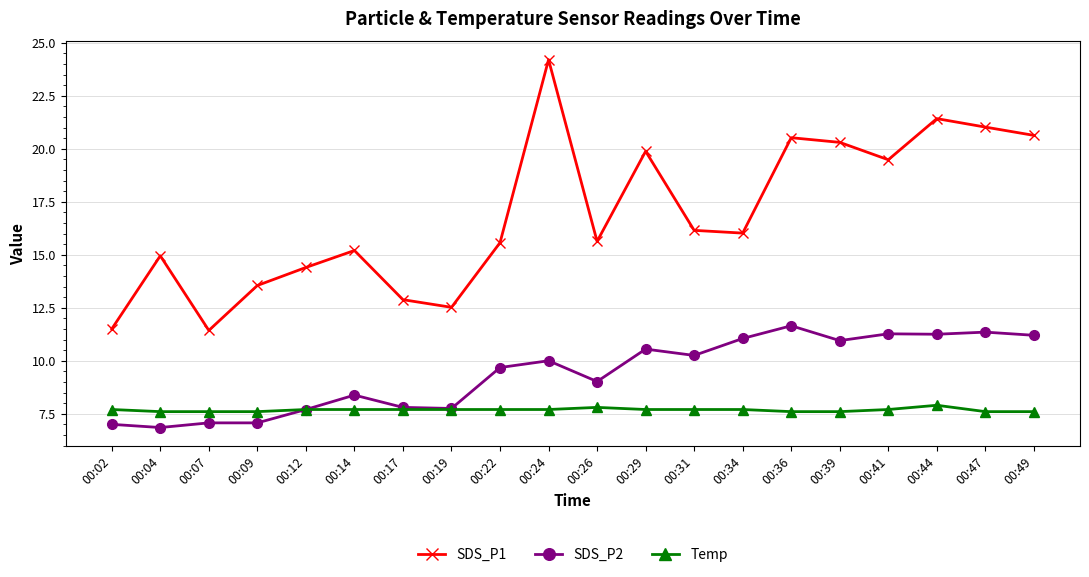

Does the chart display data point markers on the line(s)?

Yes